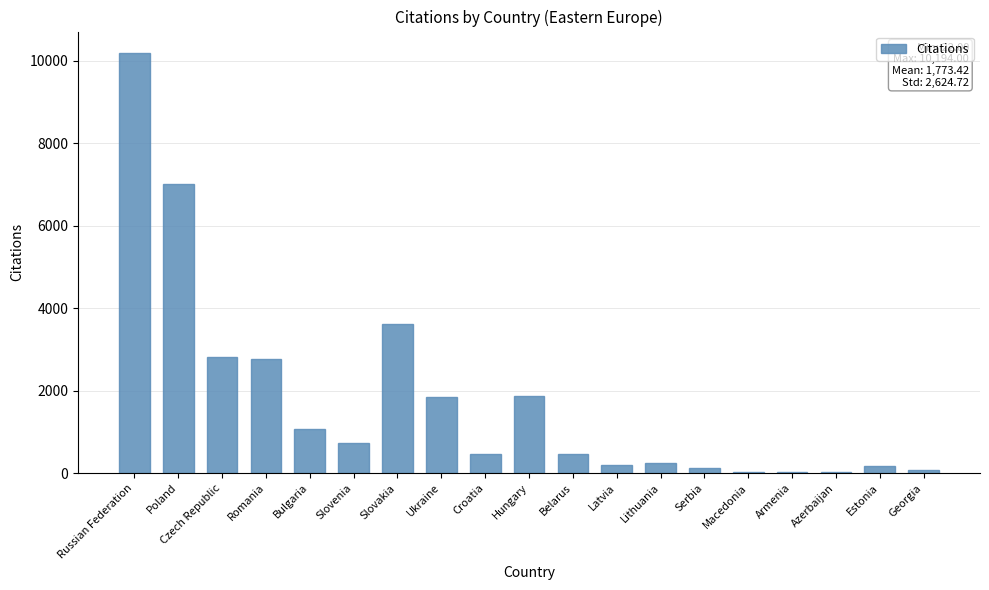

What is the average value?

1773